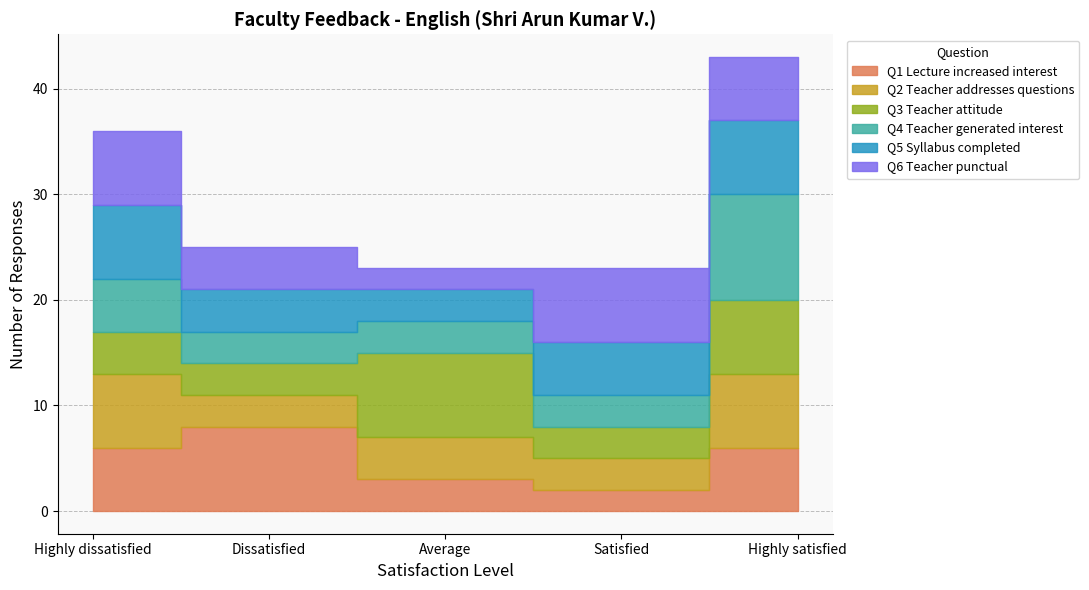

The Q4 Teacher generated interest series shows 3 at Dissatisfied. True or false?

True